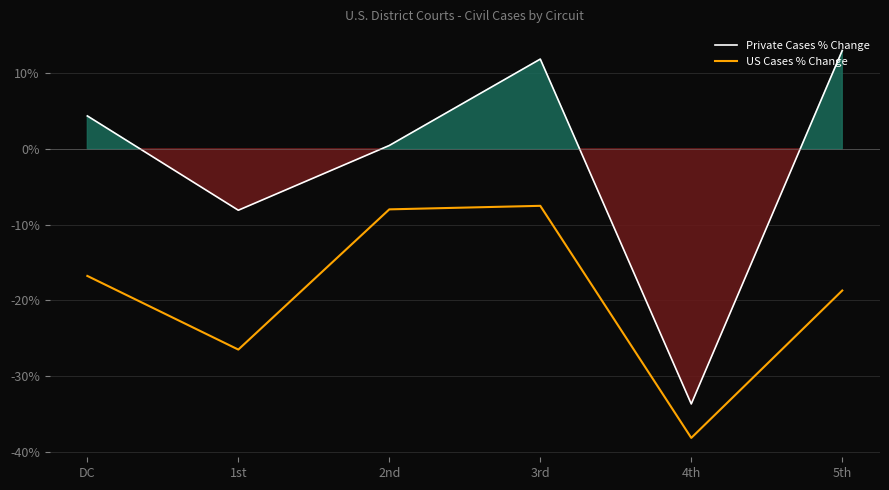

Is it true that Private Cases % Change equals 20.1 at 5th?

False